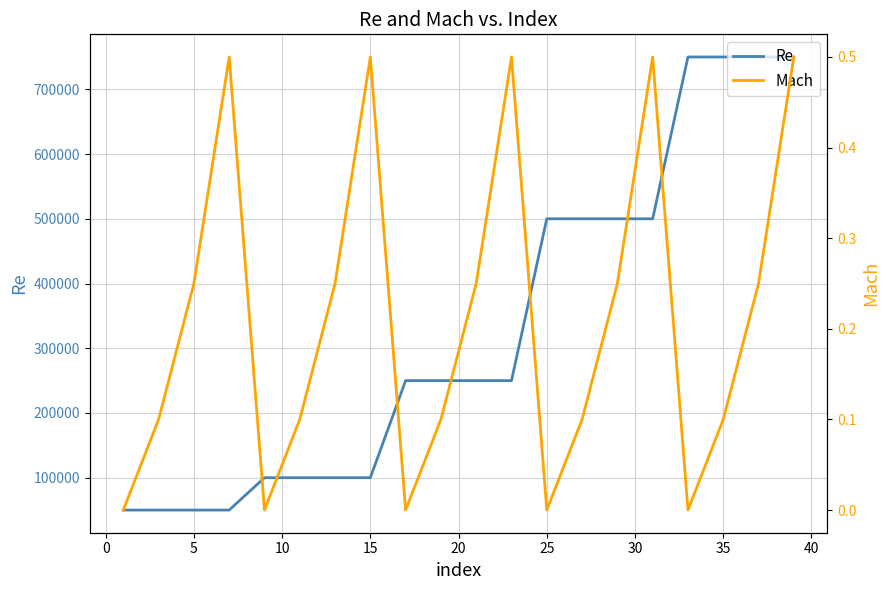

The value of Re at 25 is 171155. True or false?

False